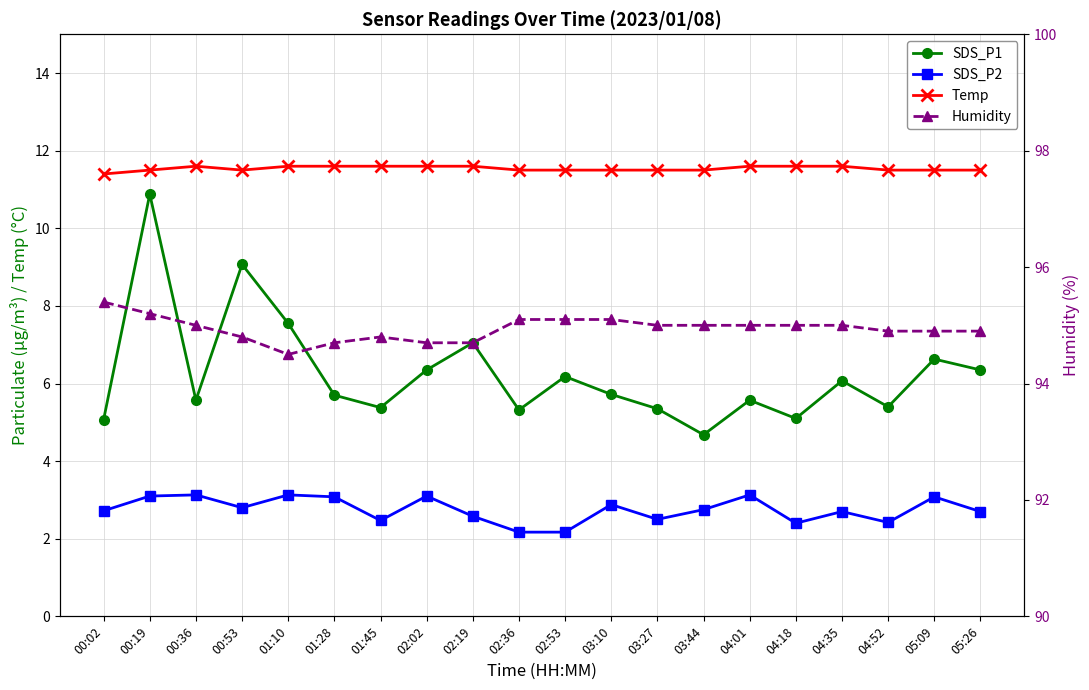

How many series are shown in this chart?

4